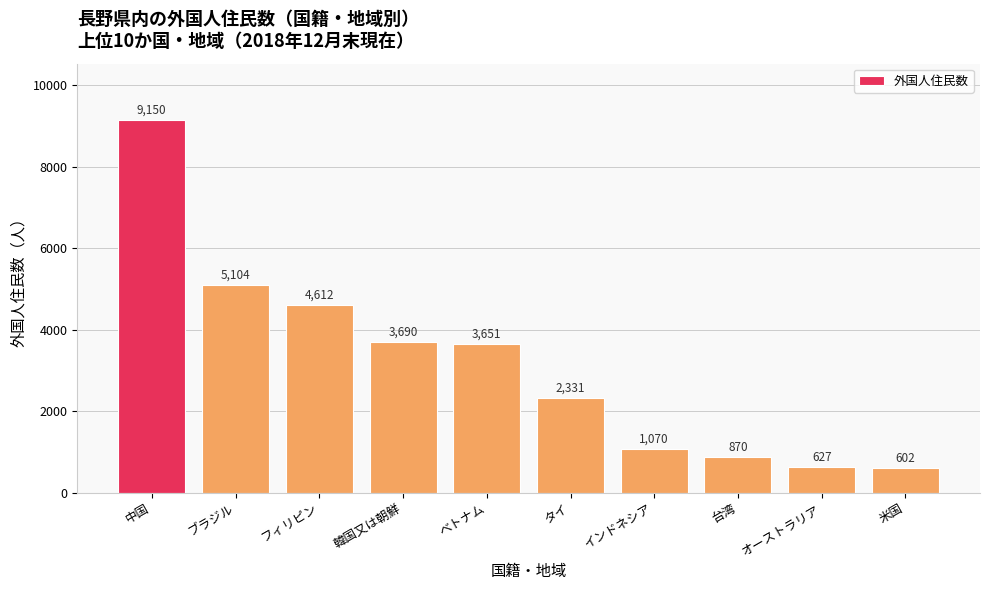

What is the label of the 2nd bar from the right?

オーストラリア